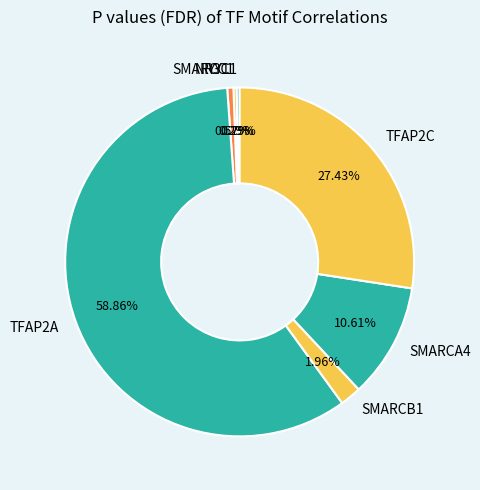

Which has a higher value, TFAP2C or SMARCC1?

TFAP2C